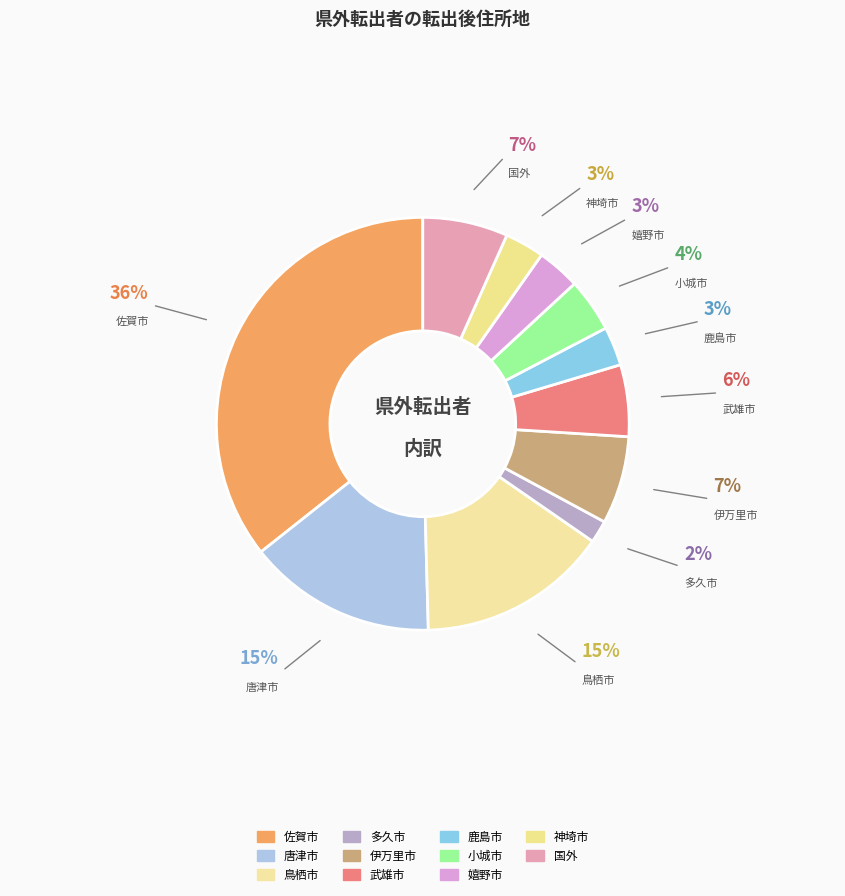

Which slice is the largest?

佐賀市